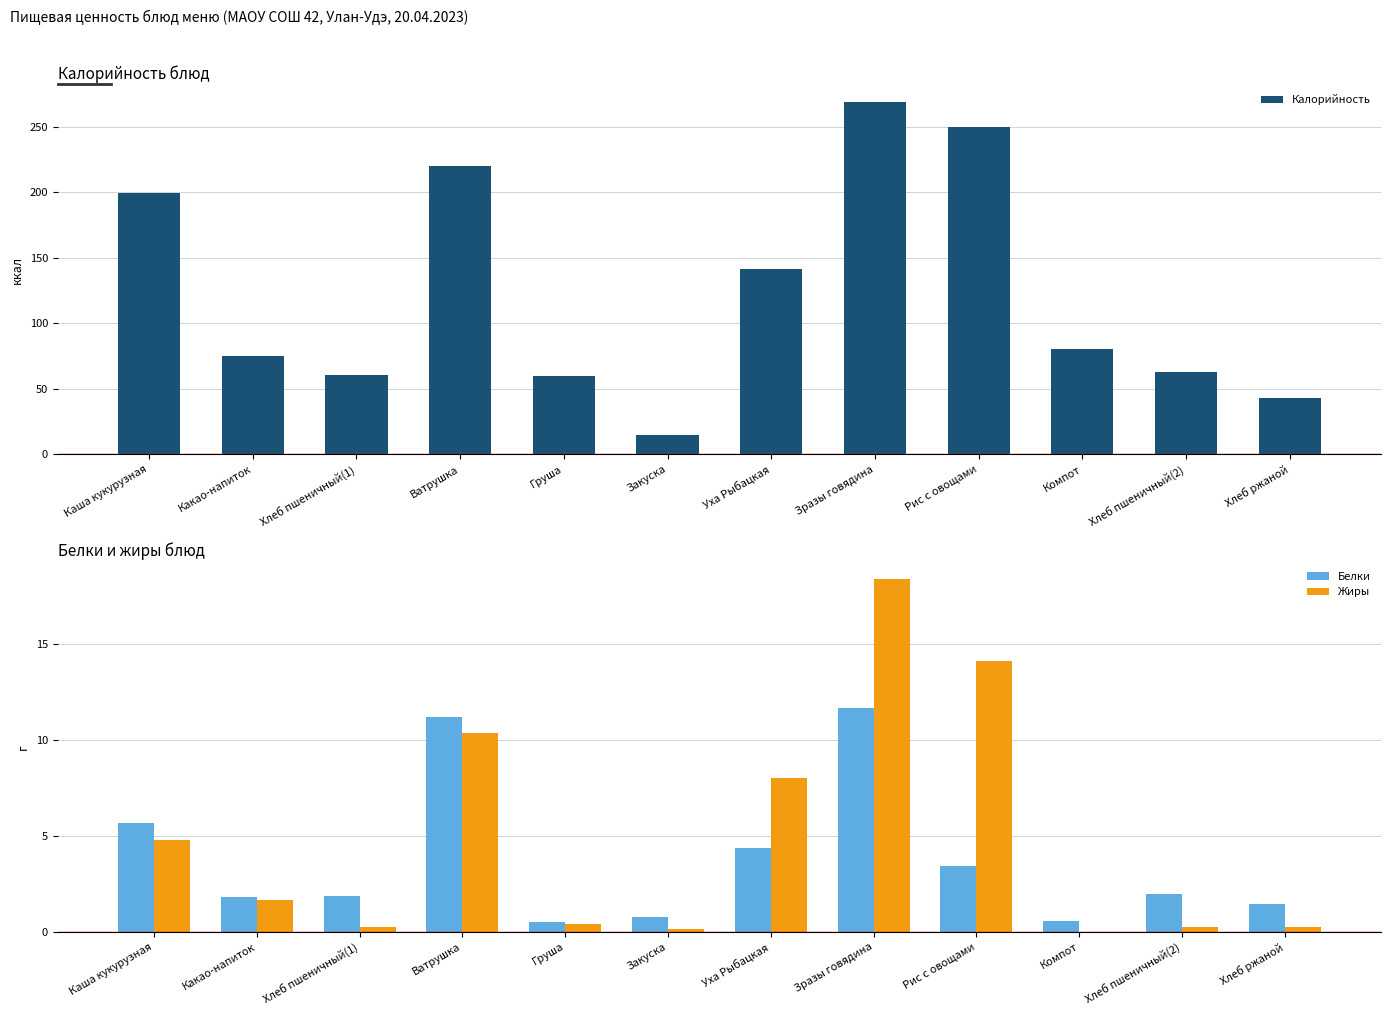

How many groups of bars are there?

12